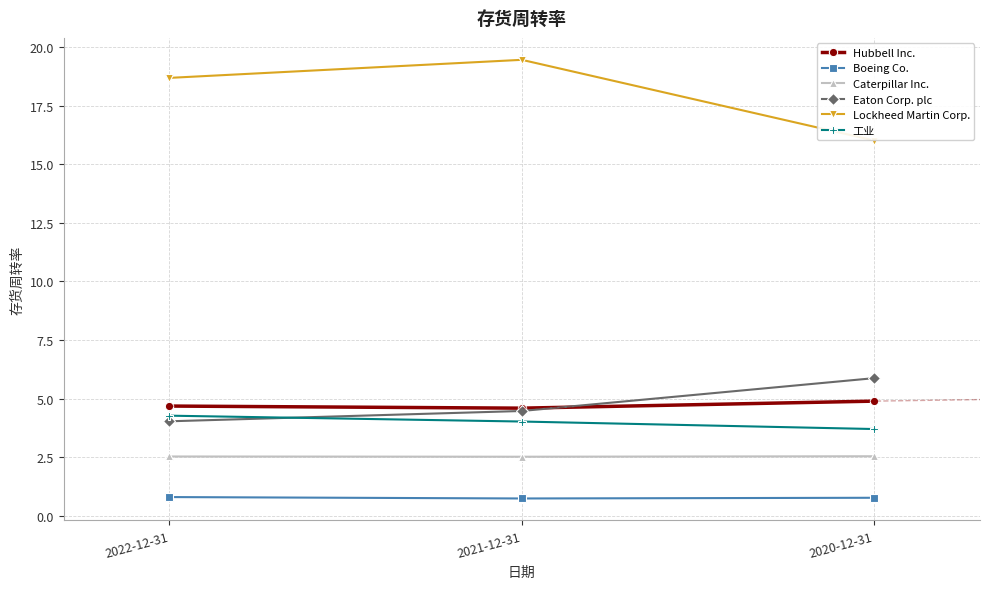

Reading left to right, extract all data points from this chart.

Hubbell Inc.: 2022-12-31=4.7	2021-12-31=4.6	2020-12-31=4.9
Boeing Co.: 2022-12-31=0.8	2021-12-31=0.8	2020-12-31=0.8
Caterpillar Inc.: 2022-12-31=2.5	2021-12-31=2.5	2020-12-31=2.5
Eaton Corp. plc: 2022-12-31=4.0	2021-12-31=4.5	2020-12-31=5.9
Lockheed Martin Corp.: 2022-12-31=18.7	2021-12-31=19.4	2020-12-31=16.0
工业: 2022-12-31=4.3	2021-12-31=4.0	2020-12-31=3.7